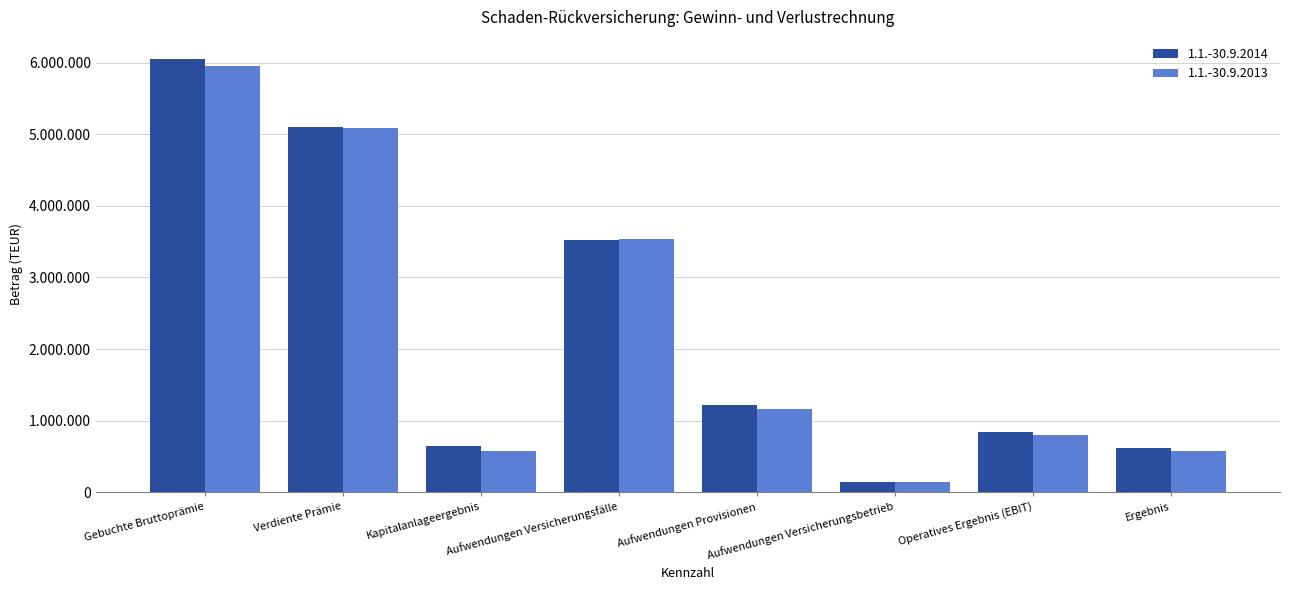

At which category does the chart reach its minimum across all series?

Aufwendungen Versicherungsbetrieb